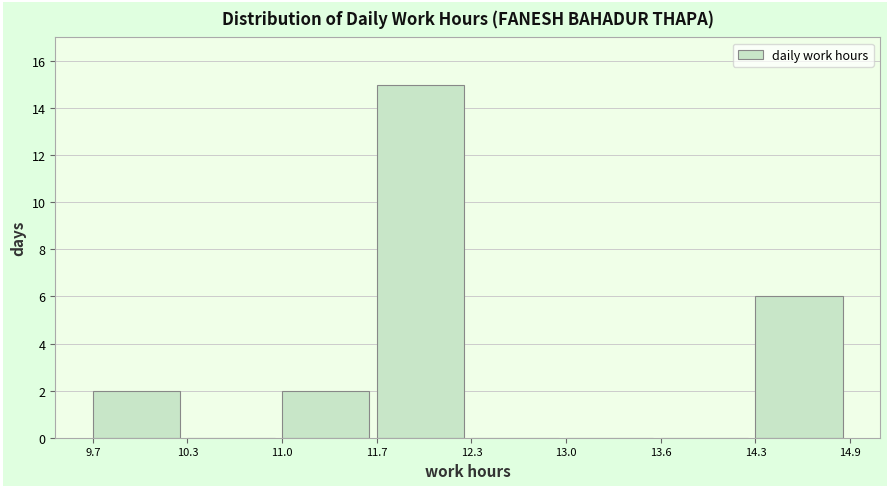

Reading left to right, transcribe this chart: for each bar, give the range it covers on the x-axis and its height. The values are not printed on the chart, so give them approximately, as read against the axis.

9.7 to 10.3: 2
10.3 to 11.0: 0
11.0 to 11.7: 2
11.7 to 12.3: 15
12.3 to 13.0: 0
13.0 to 13.6: 0
13.6 to 14.3: 0
14.3 to 14.9: 6